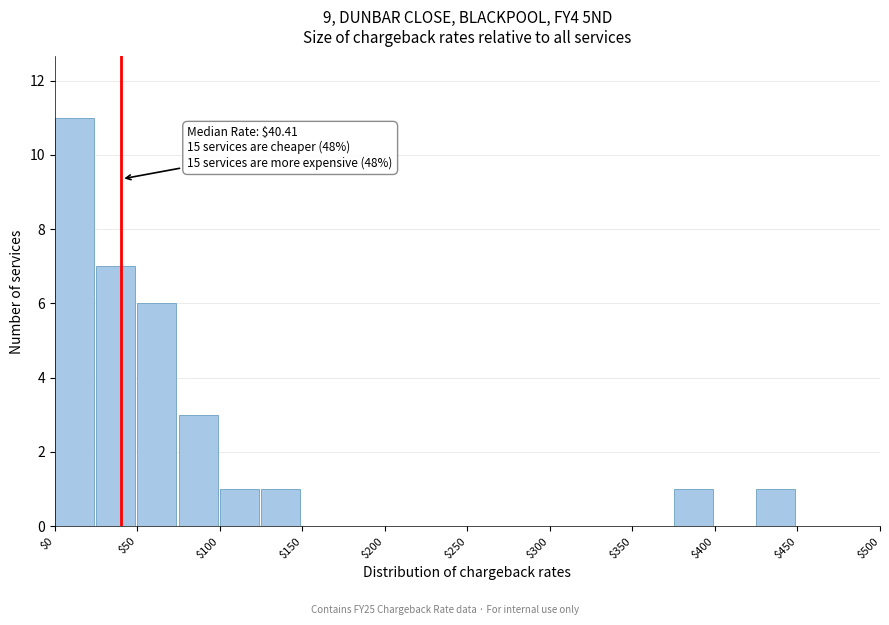

Which range on the x-axis has the tallest bar?

0 to 25